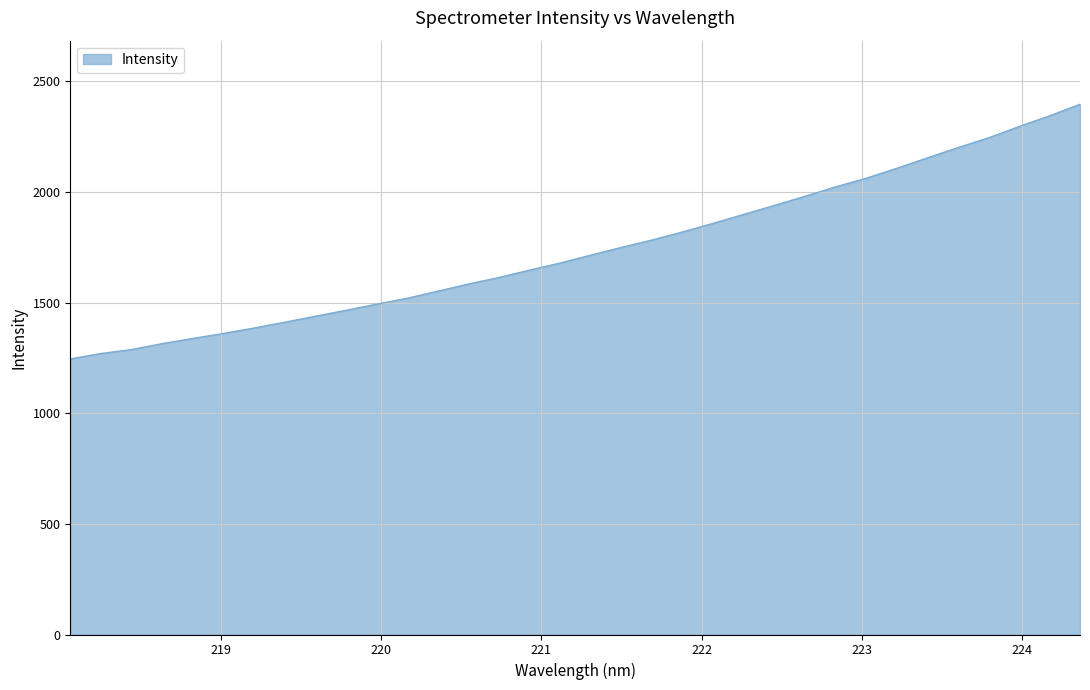

What is the difference between the maximum and minimum values?

1150.9